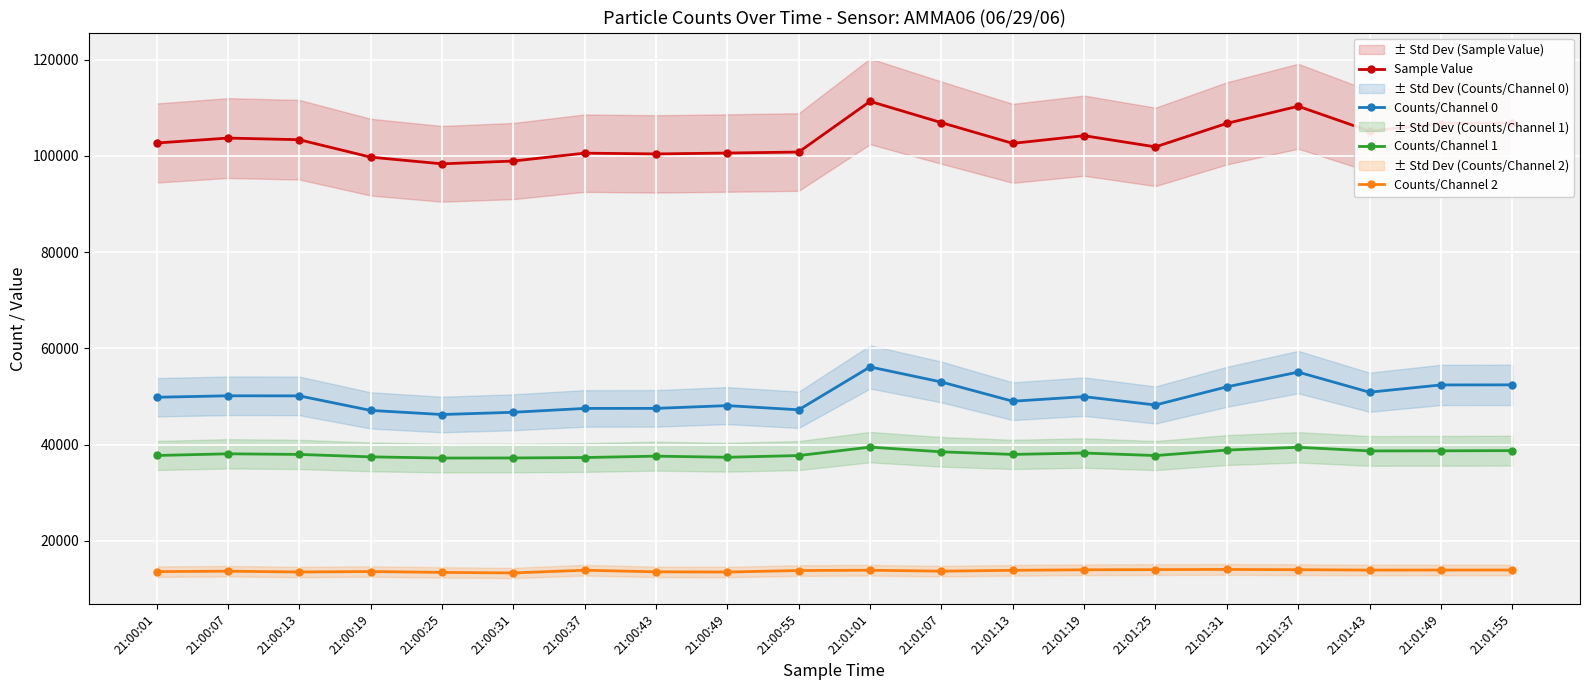

Which series has the largest total across all categories?

Sample Value